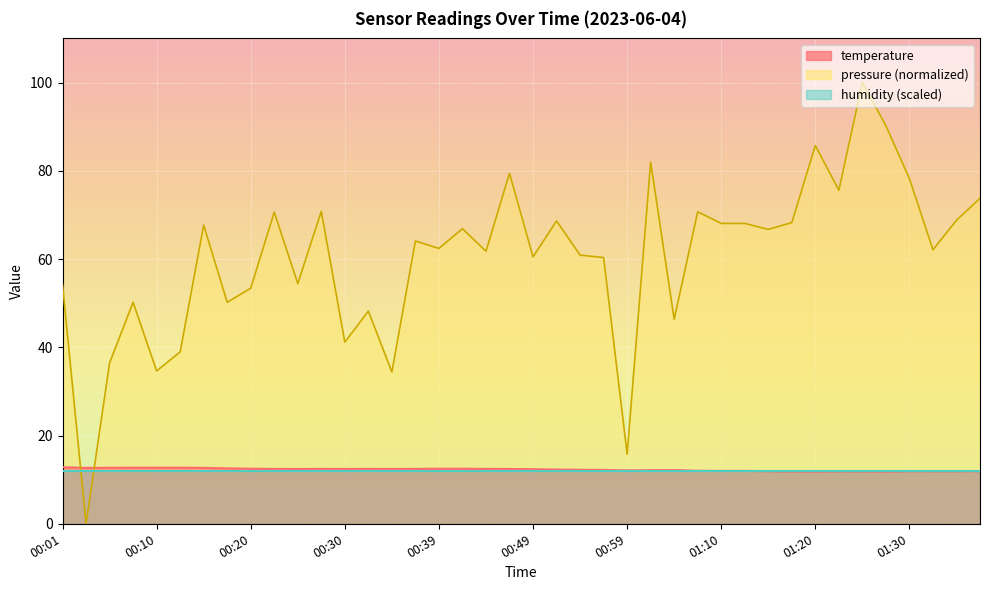

How many values are below 12?

12